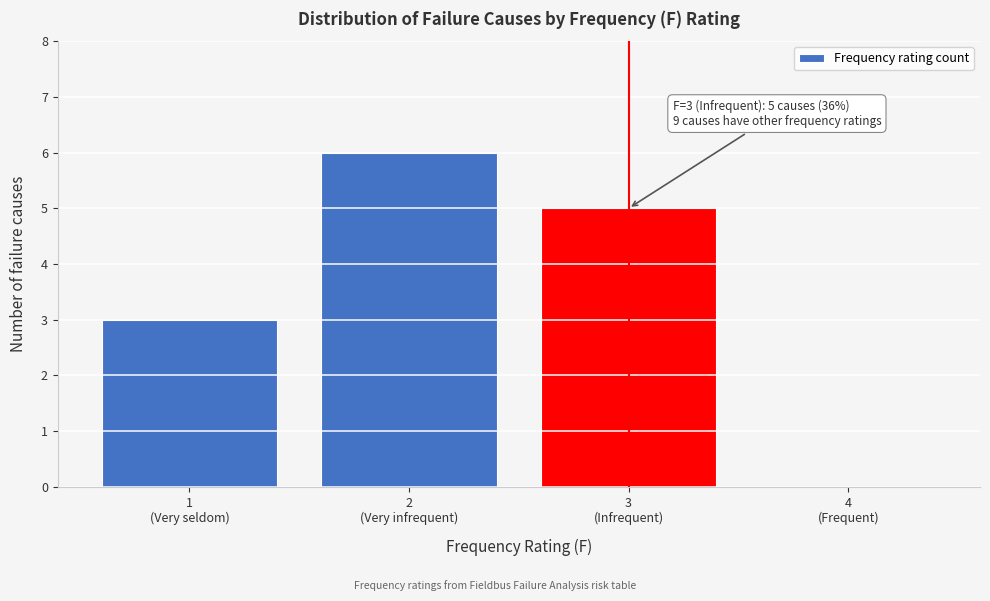

What is the maximum value shown in the chart?

6